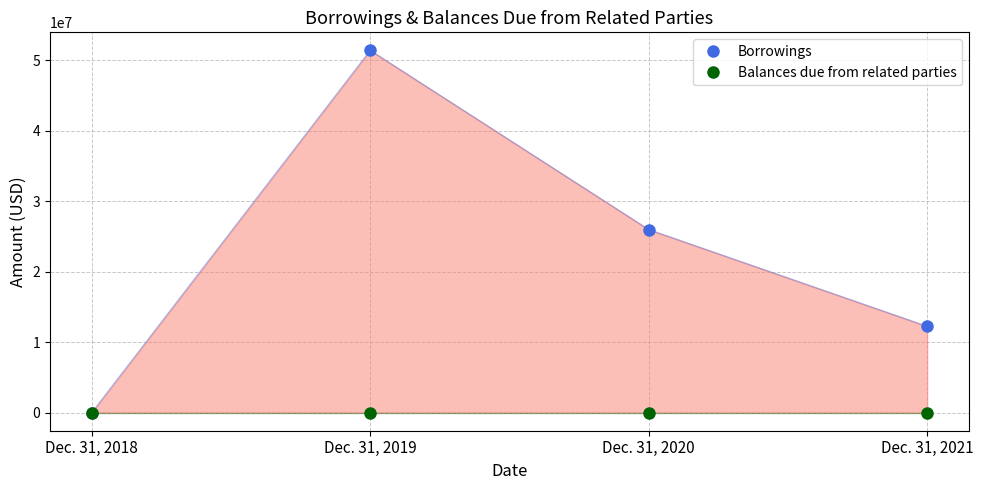

How many categories are shown in the chart?

4